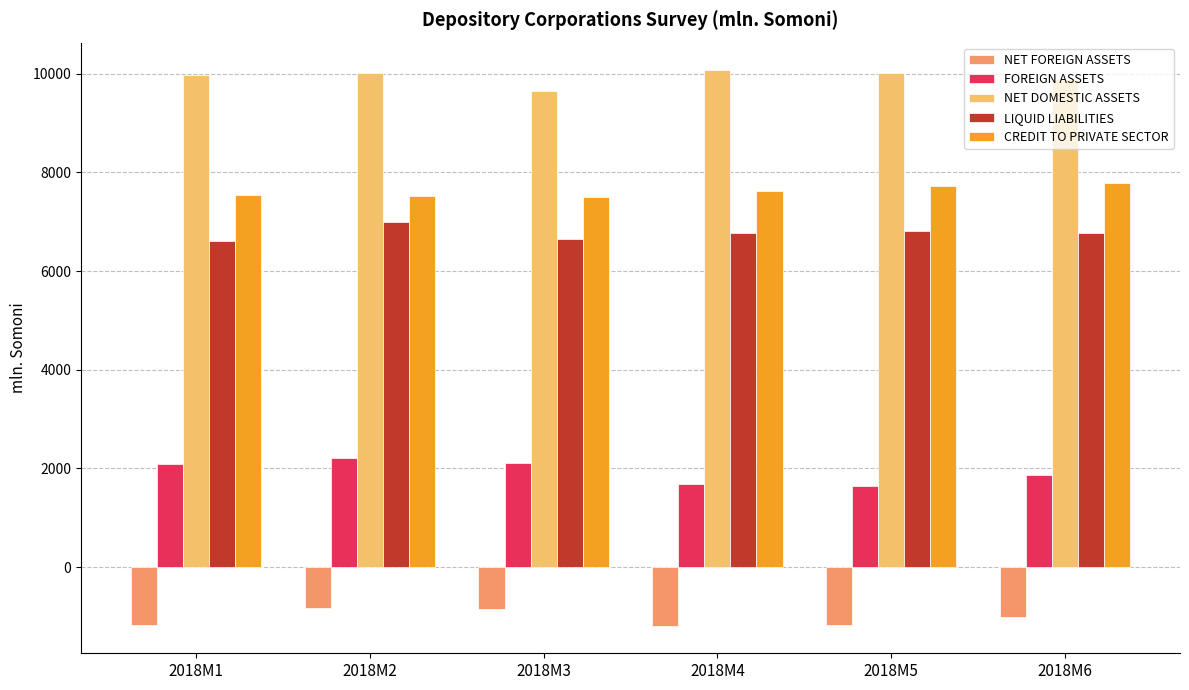

What is the difference between the highest and lowest values at 2018M1?

11153.9